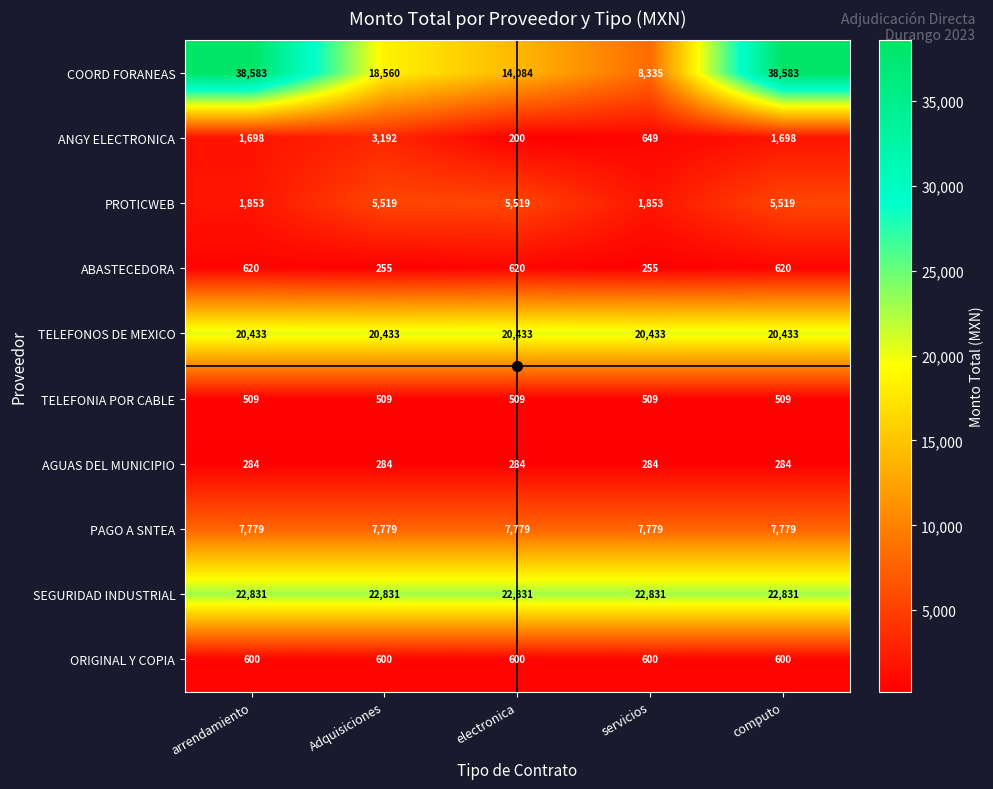

Count the number of categories in the chart.

5